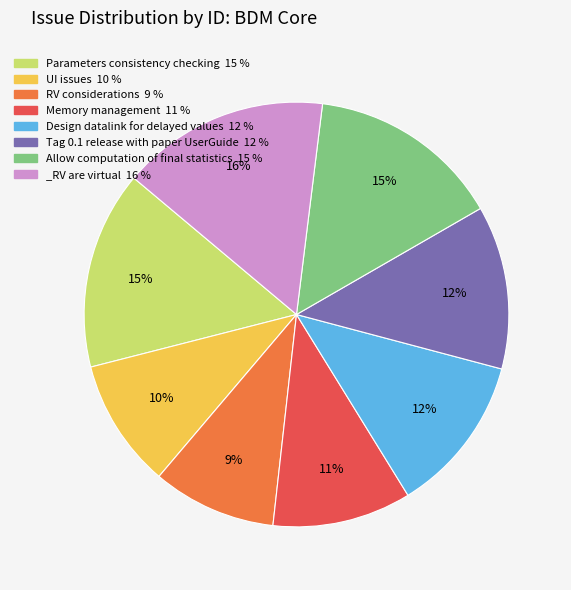

The Memory management slice represents 1% of the pie. True or false?

False